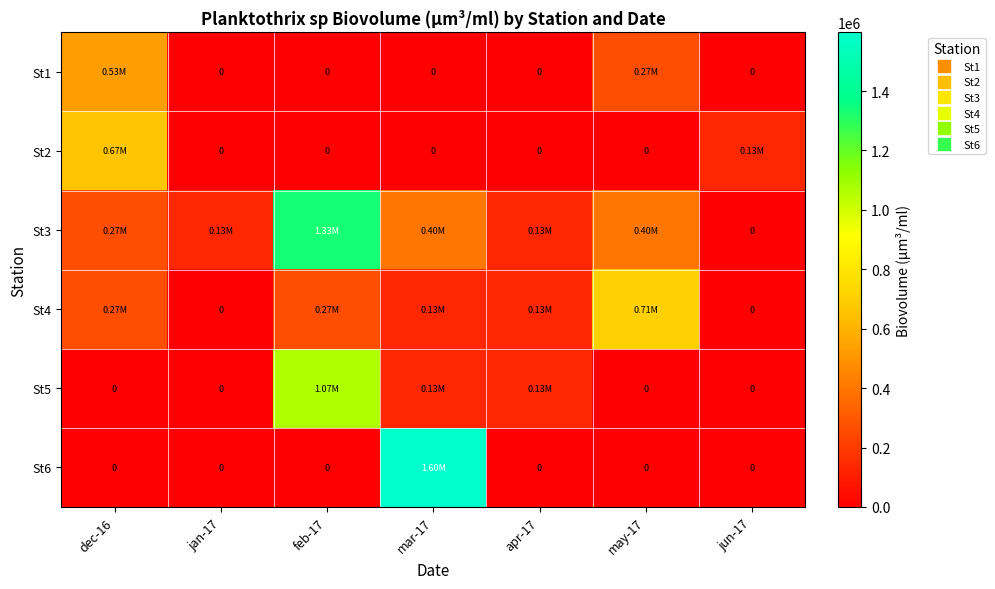

Count the number of data series in this chart.

6